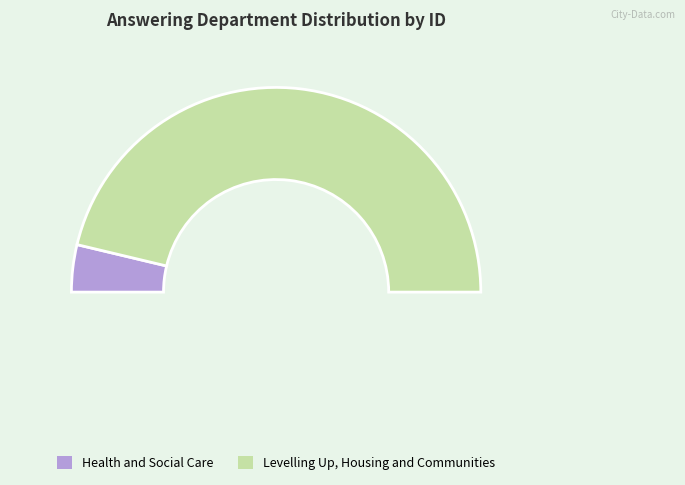

Count the number of slices in the pie.

2